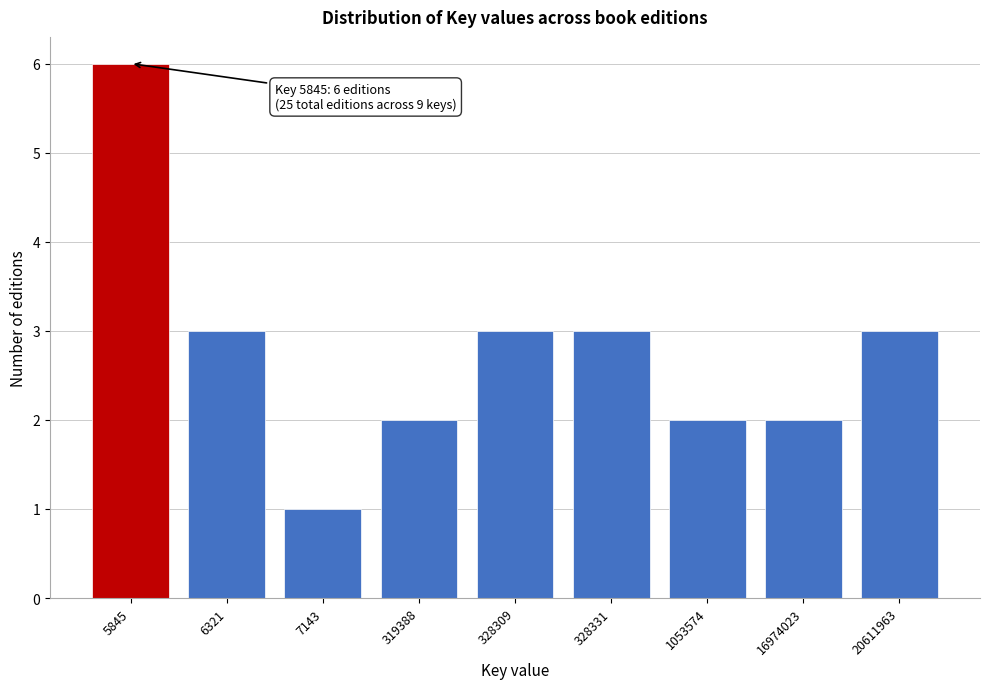

Reading left to right, extract all data points from this chart.

6	3	1	2	3	3	2	2	3